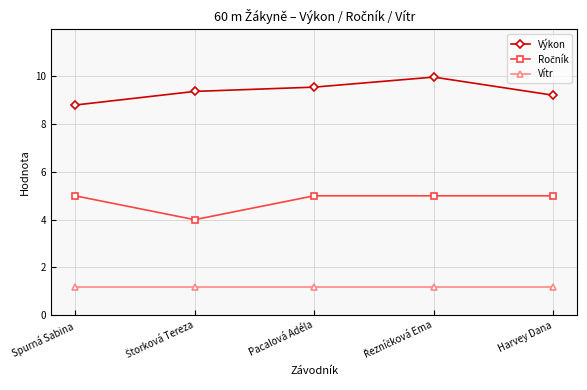

The value of Výkon at Pacalová Adéla is 9.6. True or false?

True